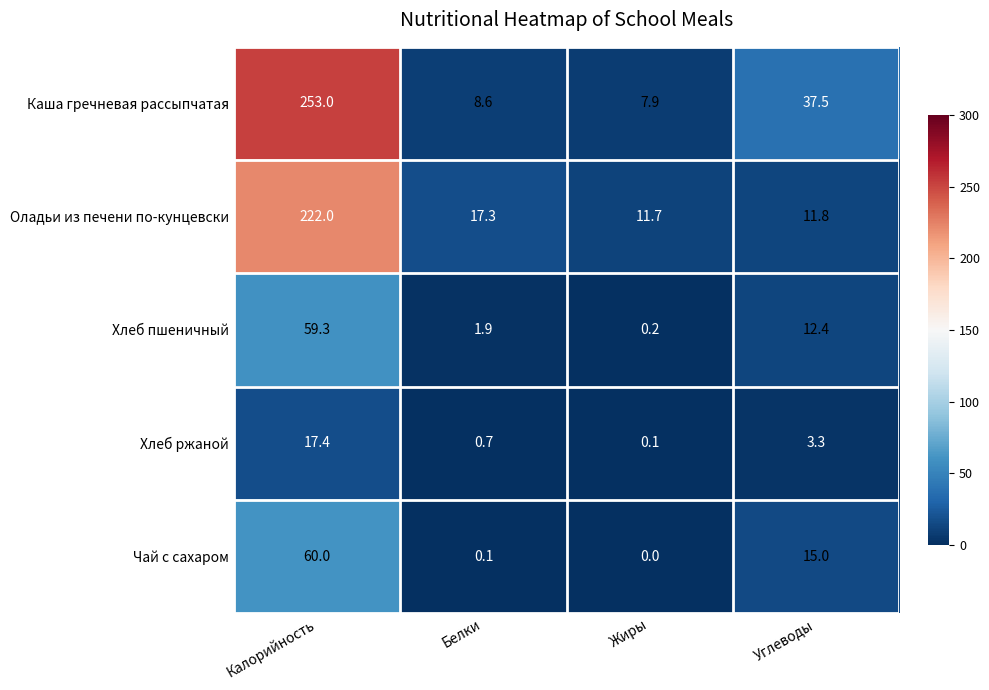

At which label is Хлеб пшеничный closest to 29?

Углеводы